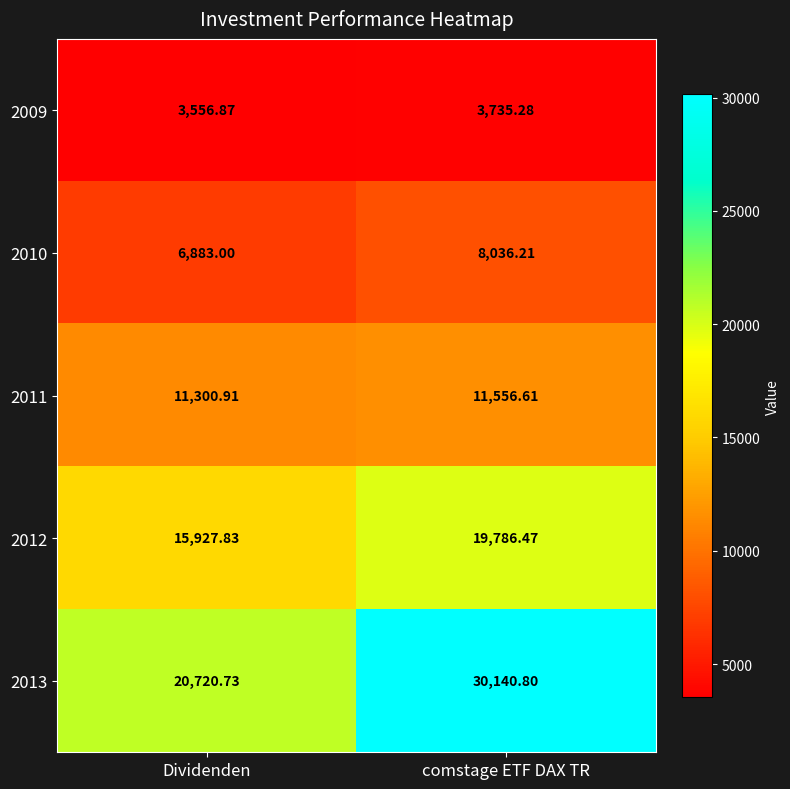

Which category has the lowest value in the 2011 series?

Dividenden